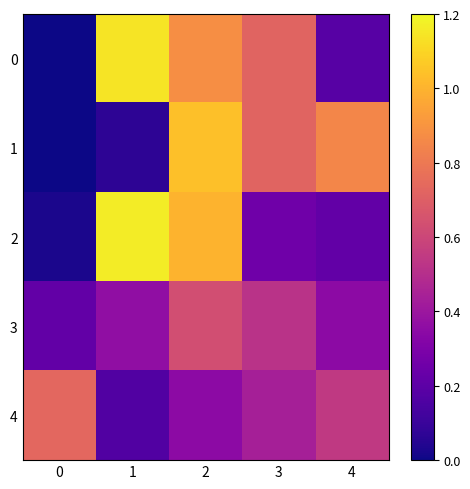

At 0, list the series in order from smallest to largest.

0, 1, 2, 3, 4